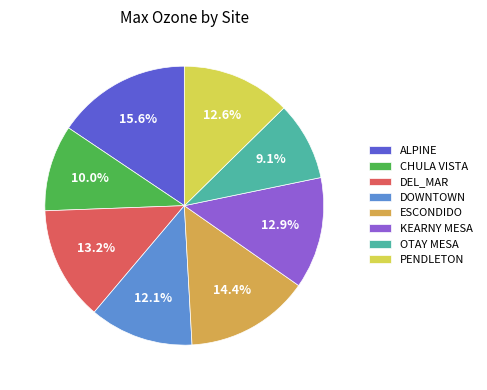

What portion of the pie excludes KEARNY MESA?

87.1%